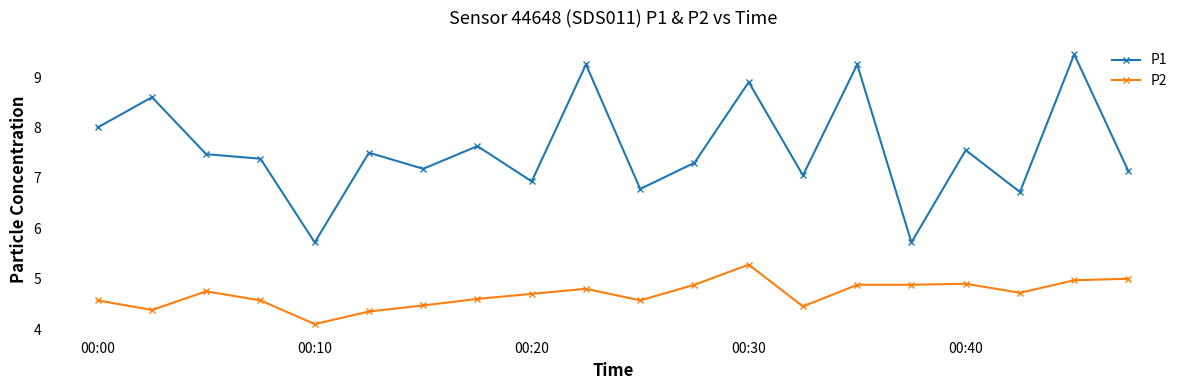

True or false: P1 and P2 intersect in this chart.

False